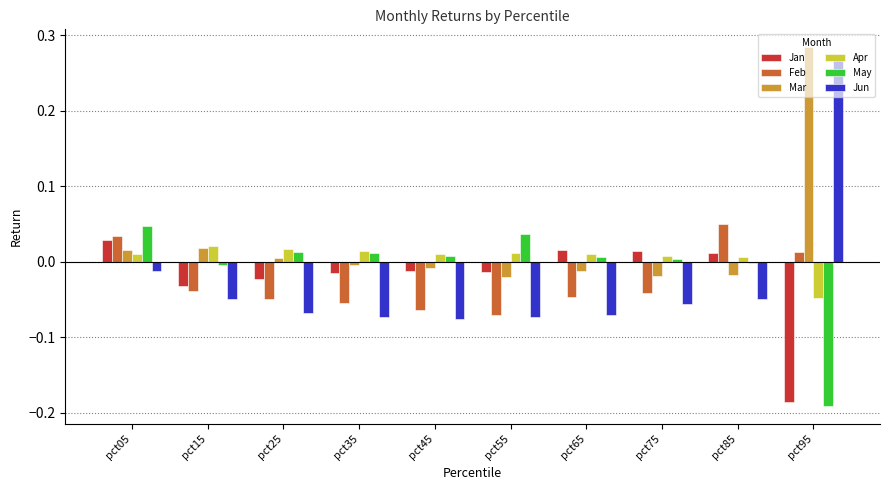

Which category has the highest value across all series?

pct95